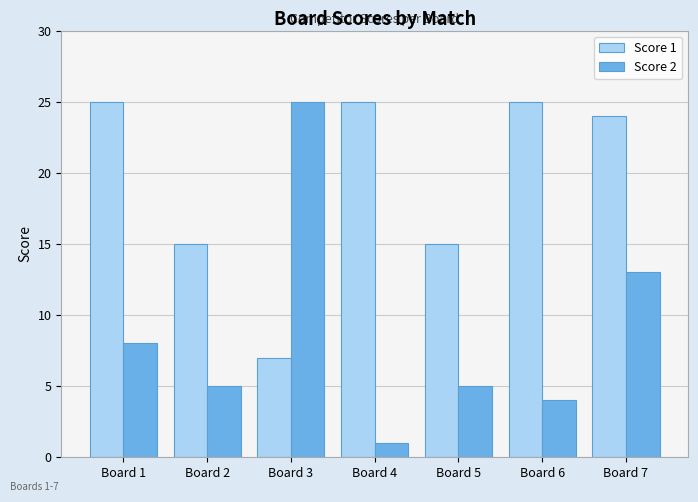

What is the spread (max minus min) of values at Board 4?

24